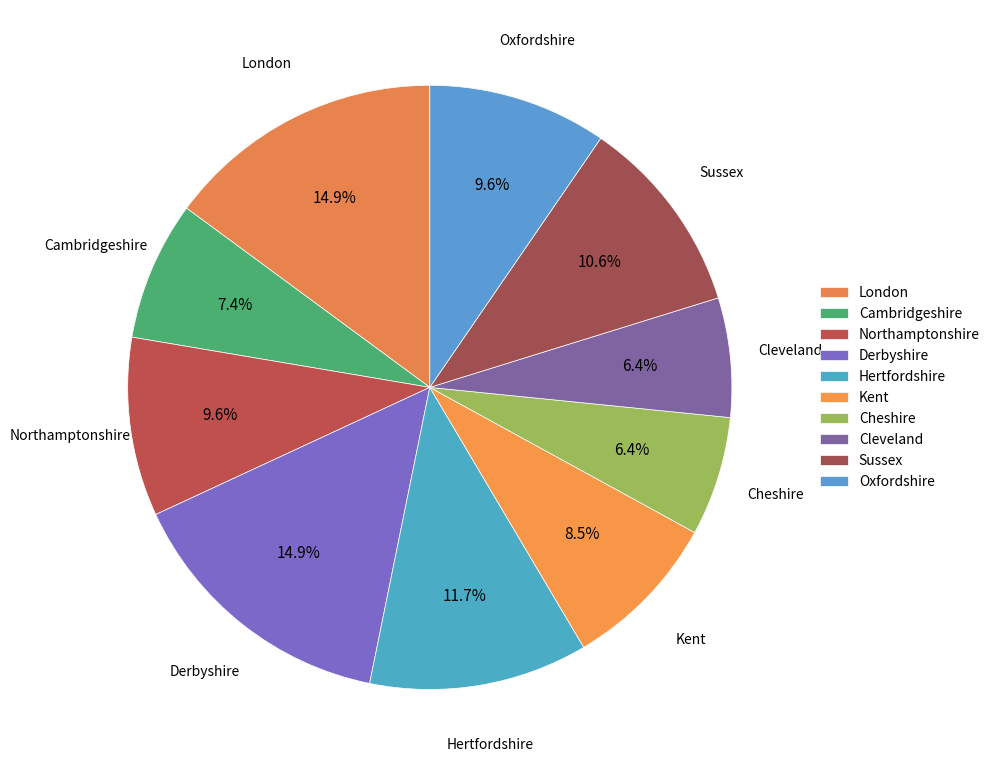

What percentage is the Sussex slice, to the nearest percent?

11%